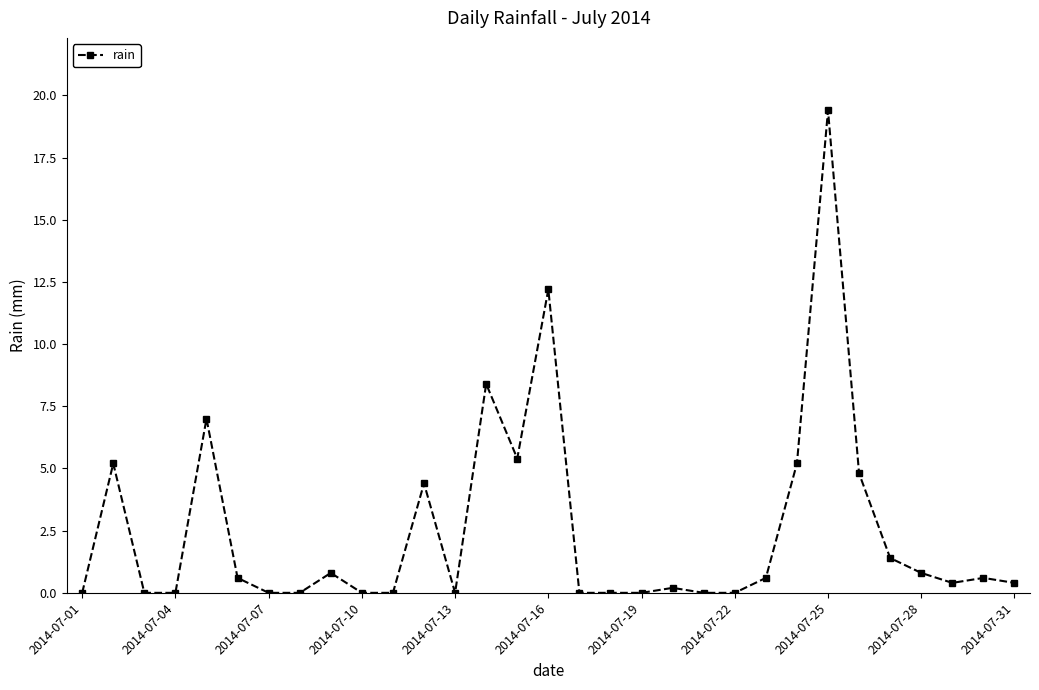

True or false: the data has more than 0 interior local peaks.

True